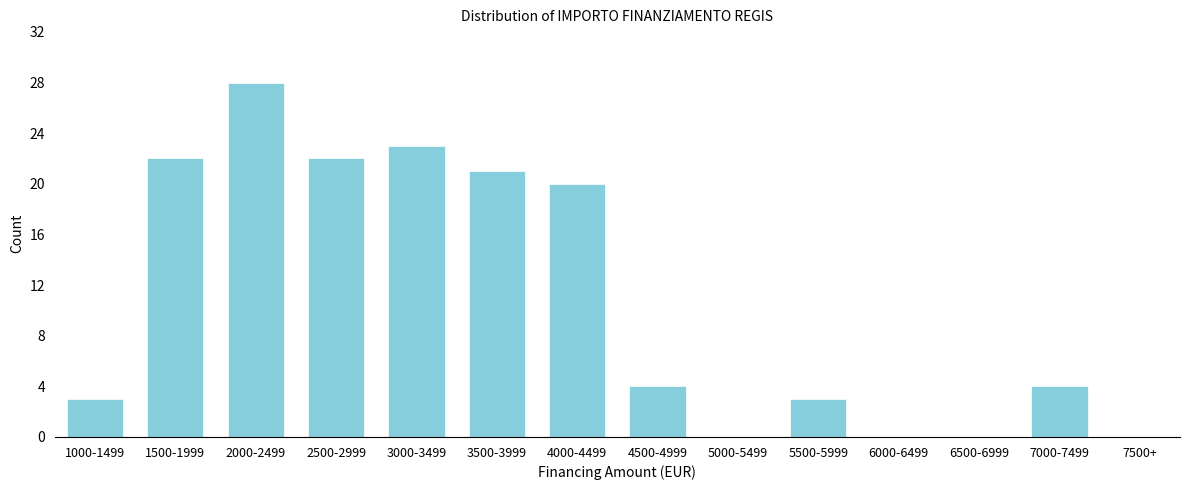

Reading left to right, extract all data points from this chart.

1000-1499=3	1500-1999=22	2000-2499=28	2500-2999=22	3000-3499=23	3500-3999=21	4000-4499=20	4500-4999=4	5000-5499=0	5500-5999=3	6000-6499=0	6500-6999=0	7000-7499=4	7500+=0